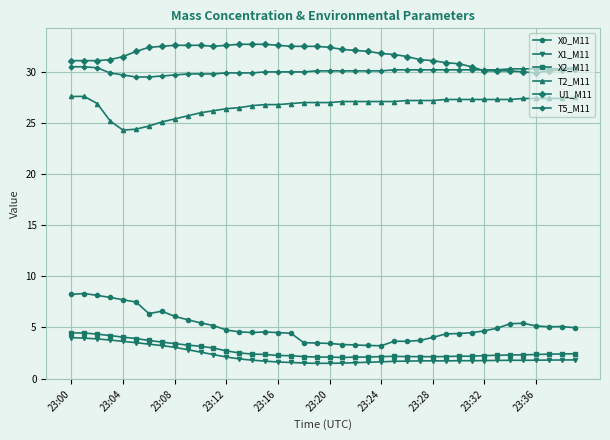

How many categories are shown in the chart?

40